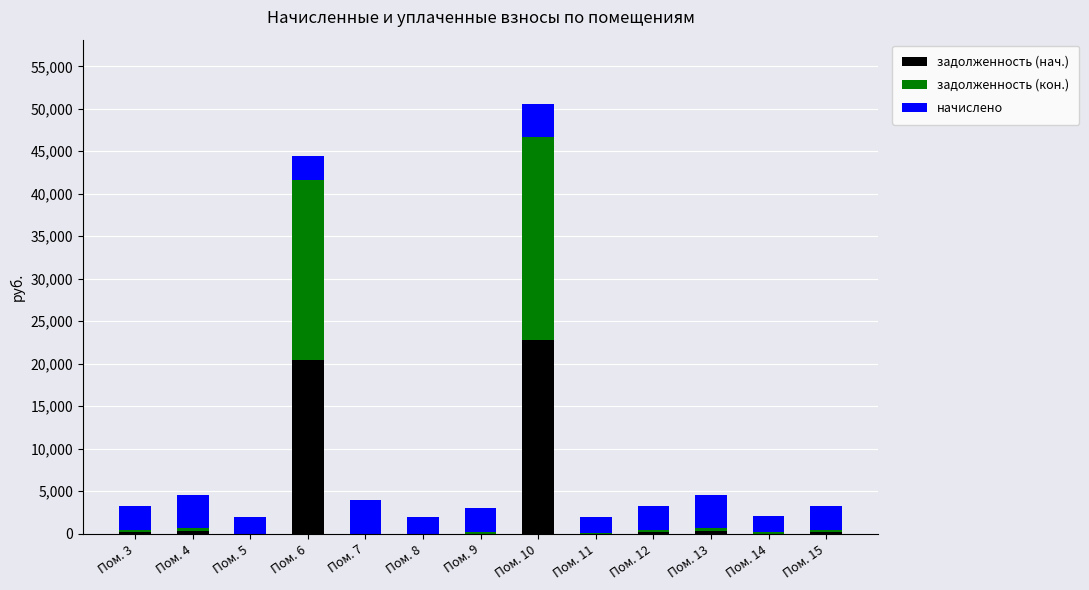

At which label does задолженность (нач.) reach its peak?

Пом. 10